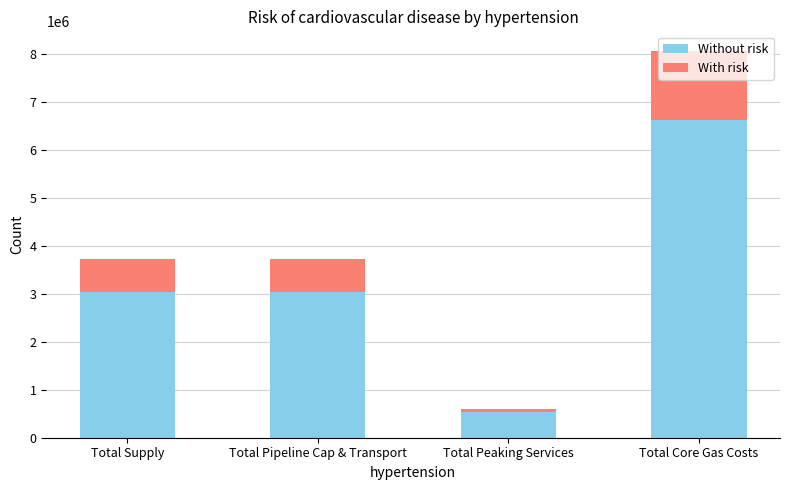

What is the sum of all Without risk values?

13230888.8